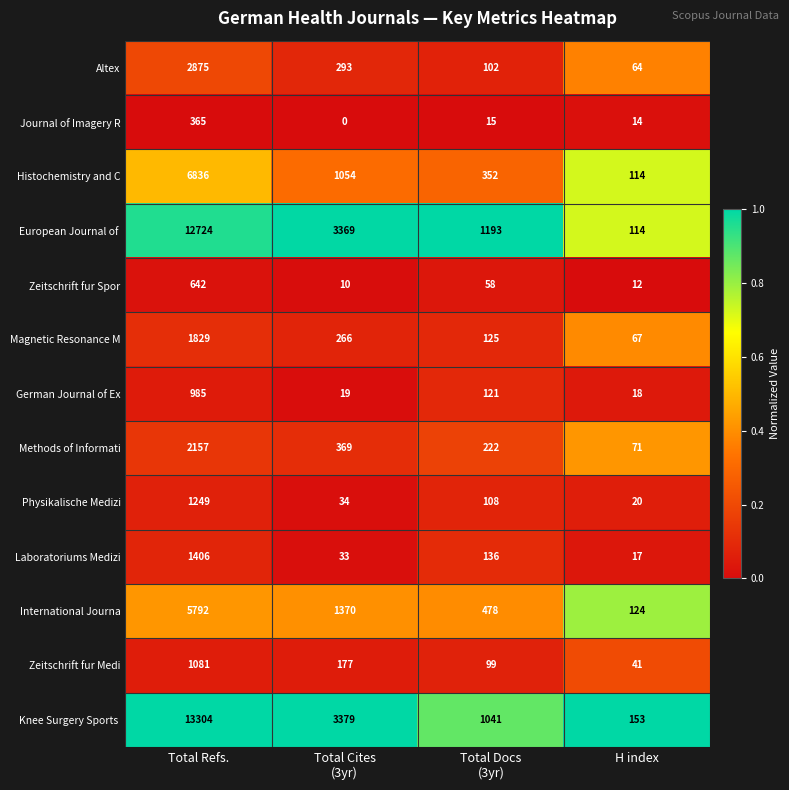

The value of Zeitschrift fur Spor at H index is 12. True or false?

True